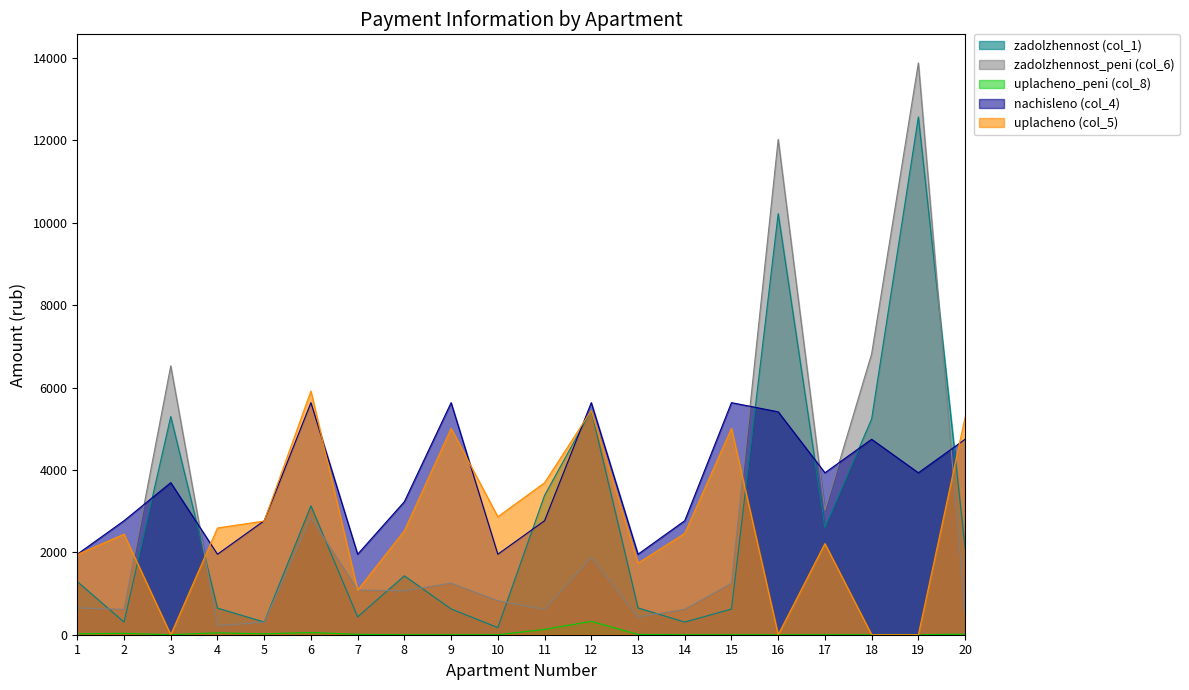

Which series has the widest spread of values?

zadolzhennost_peni (col_6)